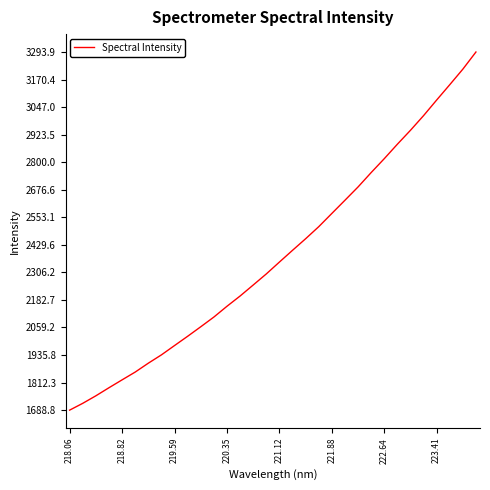

What is the sum of all values?

76297.1